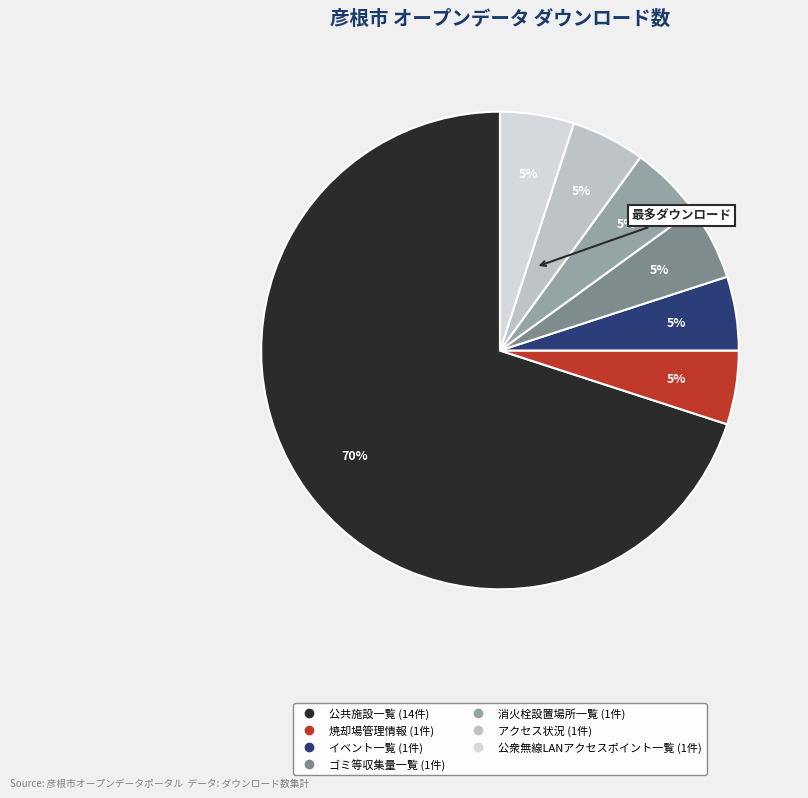

What percentage is the イベント一覧 slice, to the nearest percent?

5%